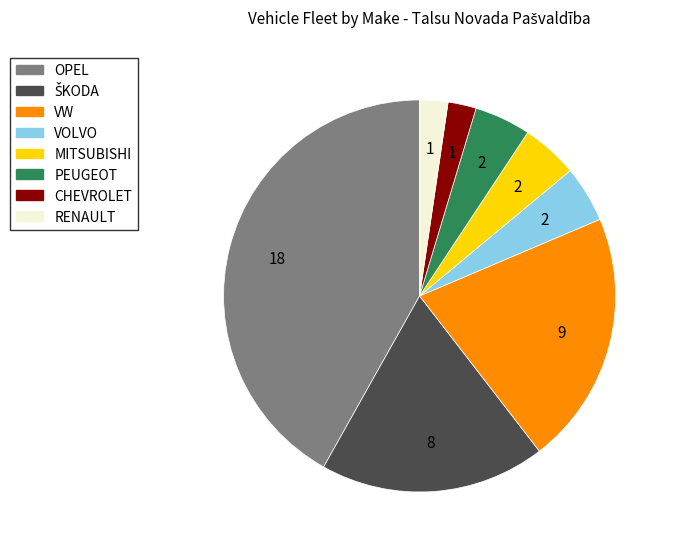

Is the sum of MITSUBISHI and PEUGEOT greater than half?

No